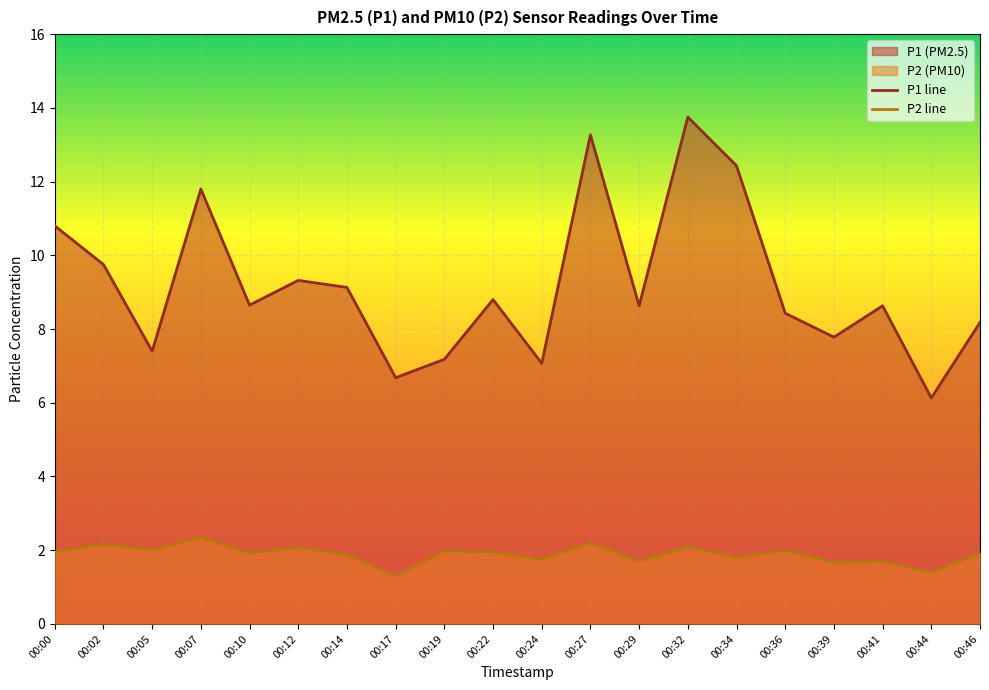

True or false: P2 line has more than 2 interior local peaks.

True